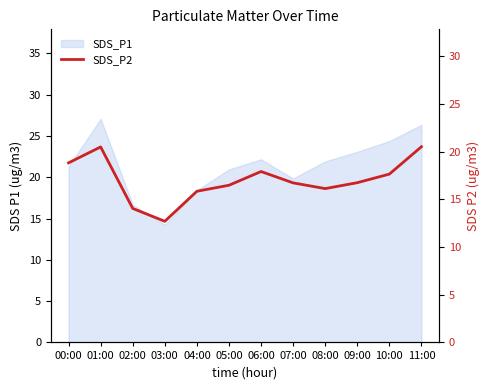

What is the value of the 2nd point from the left?

20.5